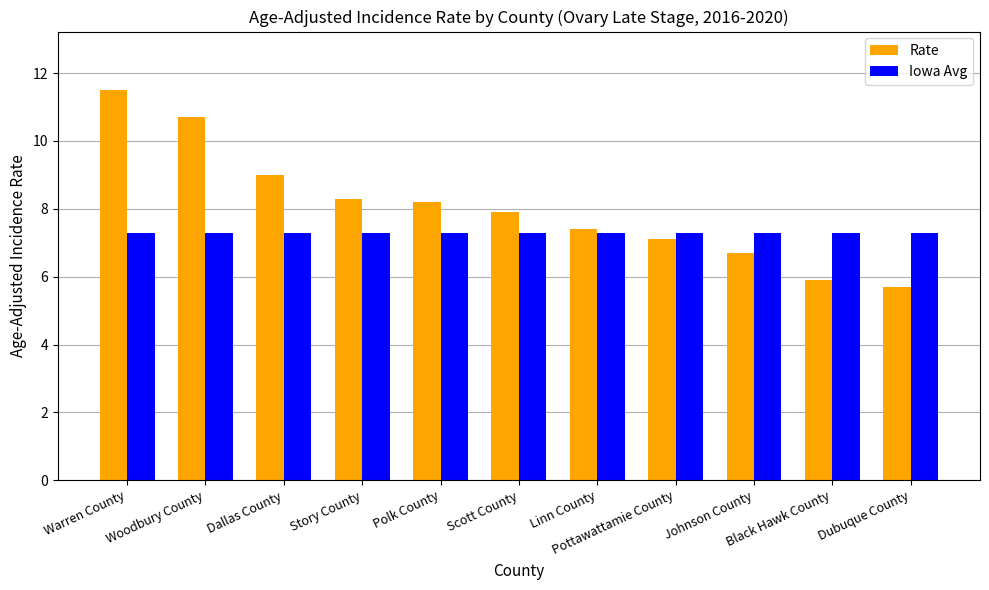

What is the value of the Iowa Avg bar at the 10th from the left?

7.3